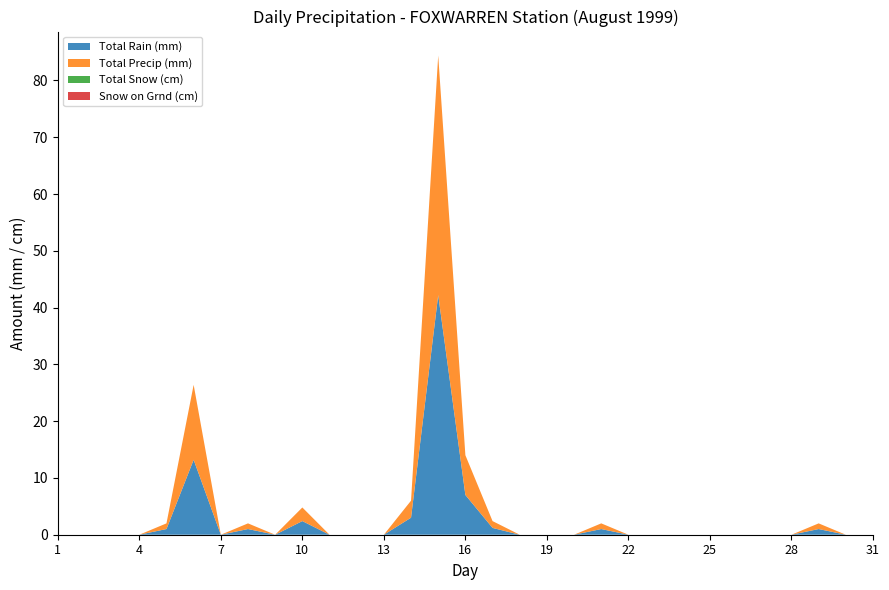

Reading right to left, extract all data points from this chart.

Total Rain (mm): 31=0.0	30=0.0	29=1.0	28=0.0	27=0.0	26=0.0	25=0.0	24=0.0	23=0.0	22=0.0	21=1.0	20=0.0	19=0.0	18=0.0	17=1.2	16=7.0	15=42.2	14=3.0	13=0.0	12=0.0	11=0.0	10=2.4	9=0.0	8=1.0	7=0.0	6=13.2	5=1.0	4=0.0	3=0.0	2=0.0	1=0.0
Total Precip (mm): 31=0.0	30=0.0	29=1.0	28=0.0	27=0.0	26=0.0	25=0.0	24=0.0	23=0.0	22=0.0	21=1.0	20=0.0	19=0.0	18=0.0	17=1.2	16=7.0	15=42.2	14=3.0	13=0.0	12=0.0	11=0.0	10=2.4	9=0.0	8=1.0	7=0.0	6=13.2	5=1.0	4=0.0	3=0.0	2=0.0	1=0.0
Total Snow (cm): 31=0.0	30=0.0	29=0.0	28=0.0	27=0.0	26=0.0	25=0.0	24=0.0	23=0.0	22=0.0	21=0.0	20=0.0	19=0.0	18=0.0	17=0.0	16=0.0	15=0.0	14=0.0	13=0.0	12=0.0	11=0.0	10=0.0	9=0.0	8=0.0	7=0.0	6=0.0	5=0.0	4=0.0	3=0.0	2=0.0	1=0.0
Snow on Grnd (cm): 31=0.0	30=0.0	29=0.0	28=0.0	27=0.0	26=0.0	25=0.0	24=0.0	23=0.0	22=0.0	21=0.0	20=0.0	19=0.0	18=0.0	17=0.0	16=0.0	15=0.0	14=0.0	13=0.0	12=0.0	11=0.0	10=0.0	9=0.0	8=0.0	7=0.0	6=0.0	5=0.0	4=0.0	3=0.0	2=0.0	1=0.0